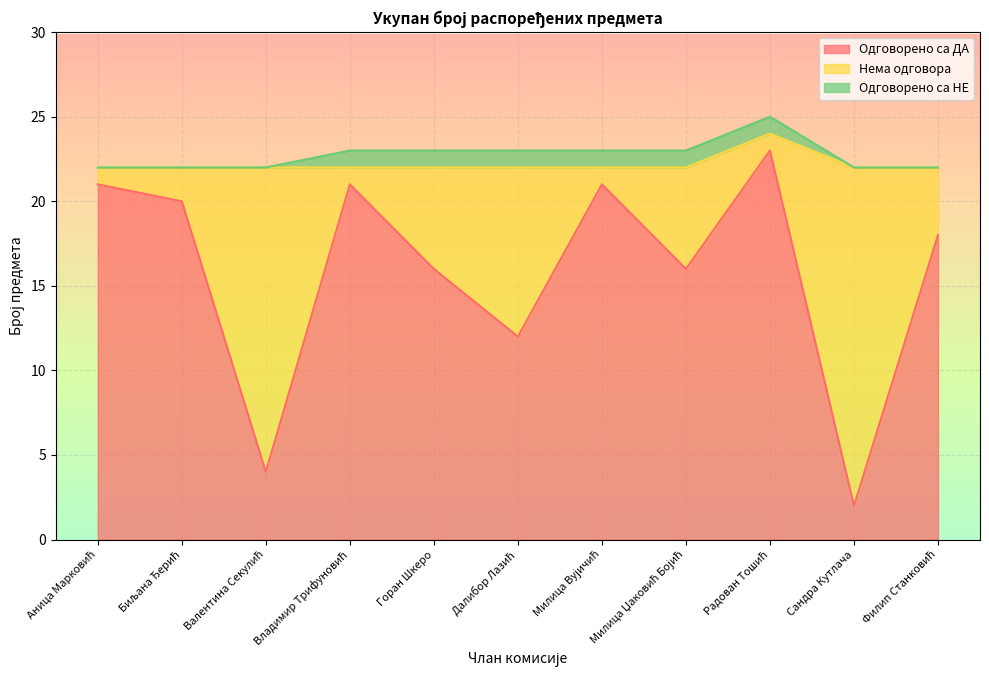

Which series has the largest range (max minus min)?

Одговорено са ДА